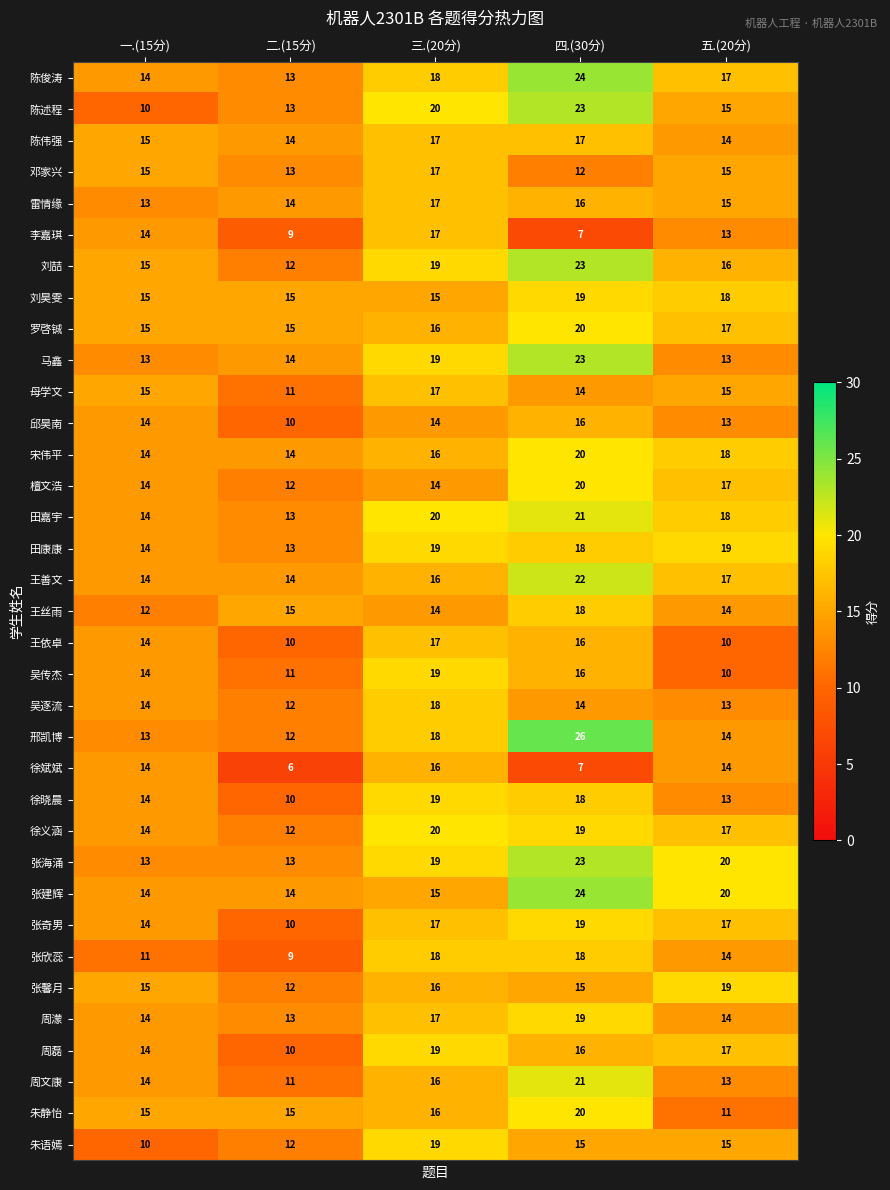

Which category has the lowest value across all series?

二.(15分)